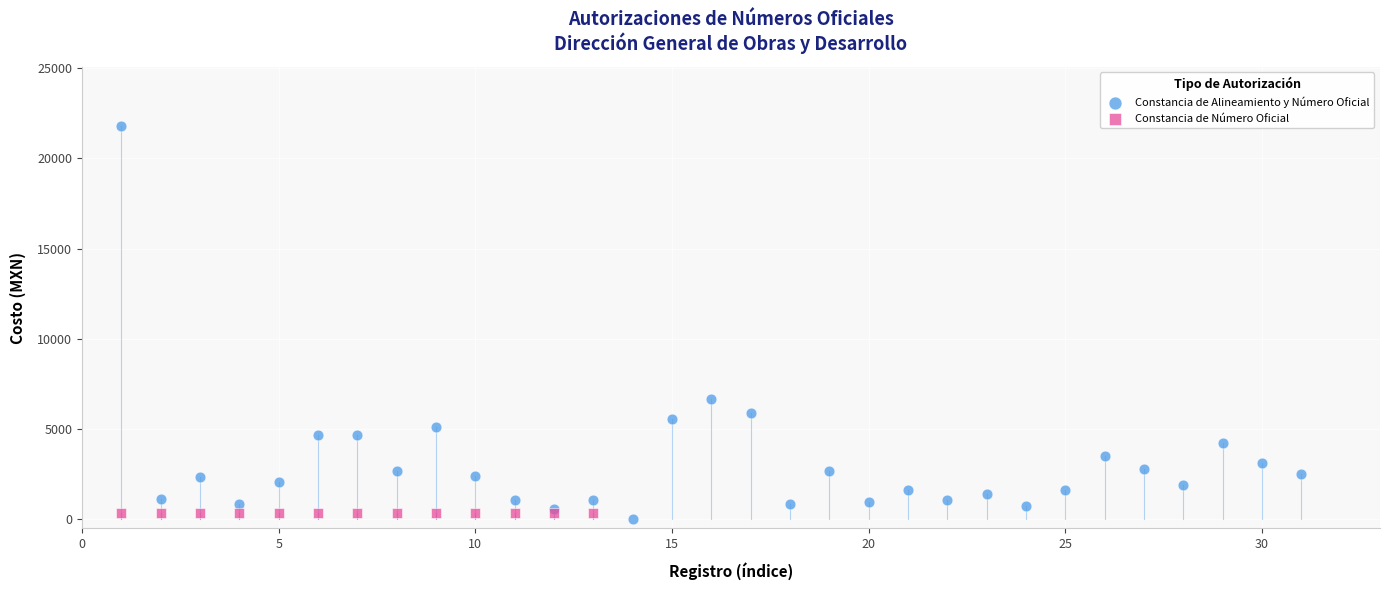

Which series contains the highest Y value?

Constancia de Alineamiento y Número Oficial